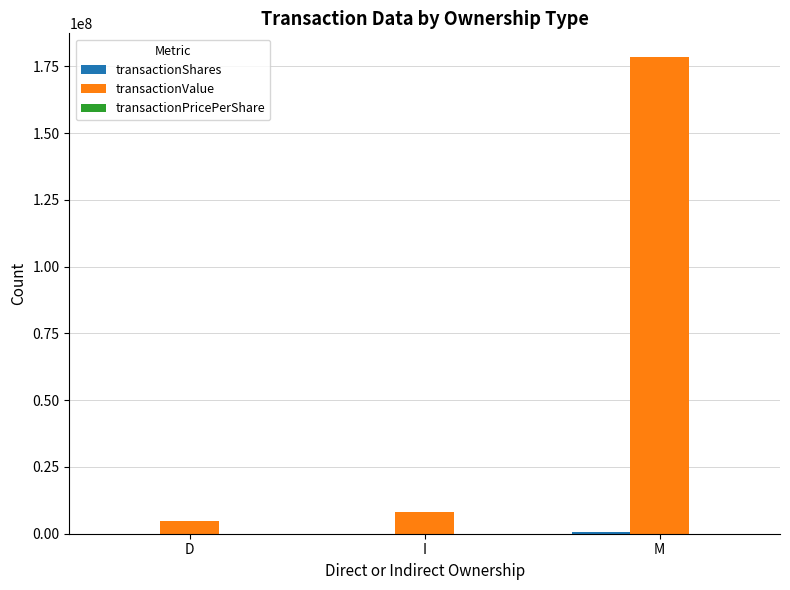

Which series has the largest total across all categories?

transactionValue